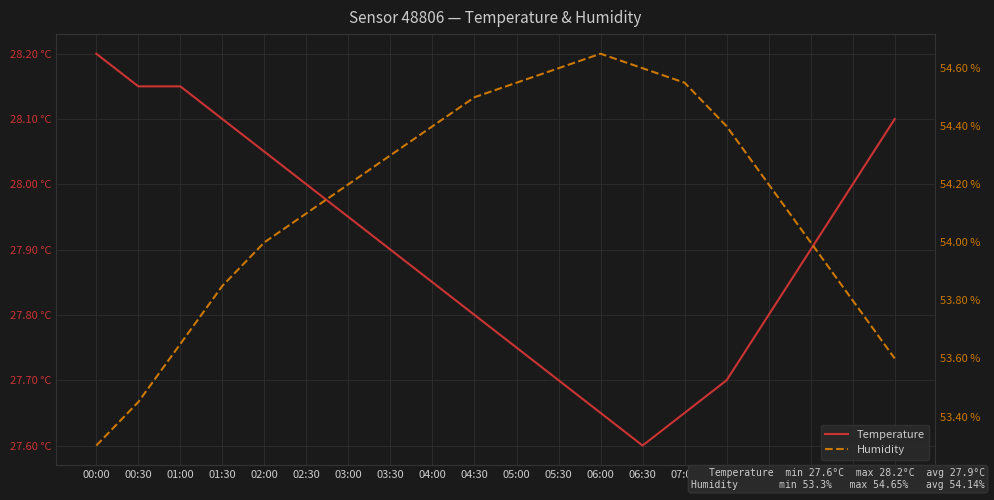

What is the label of the 18th point from the left?

08:30